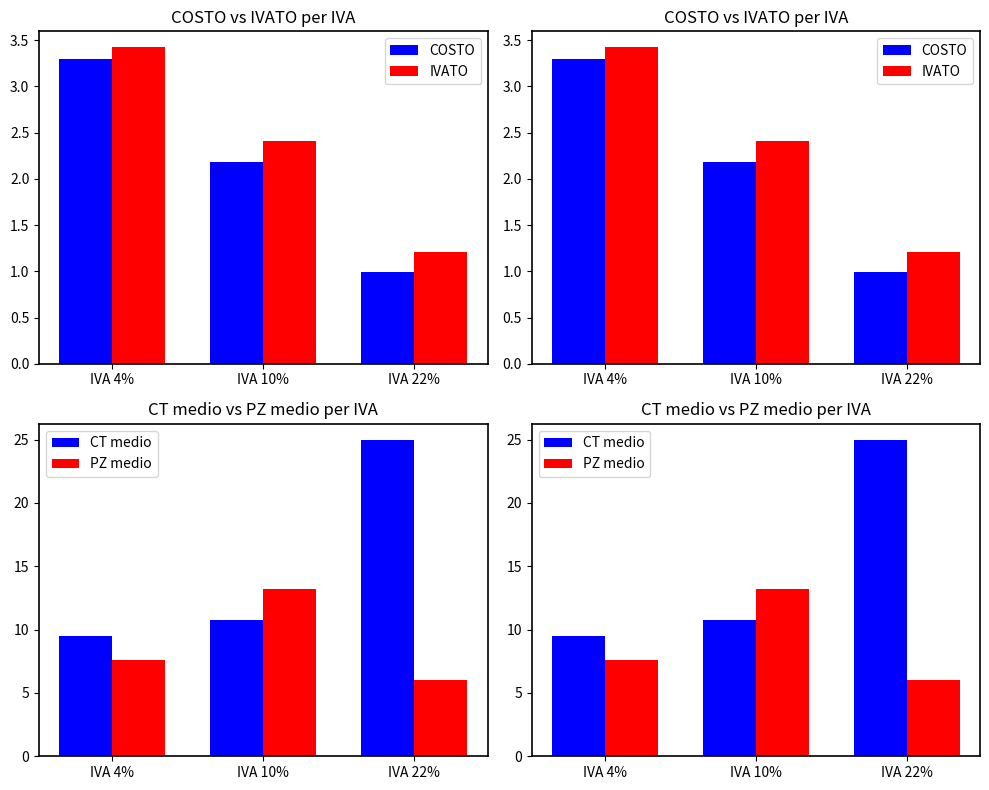

What is the sum of all PZ medio values?

26.8